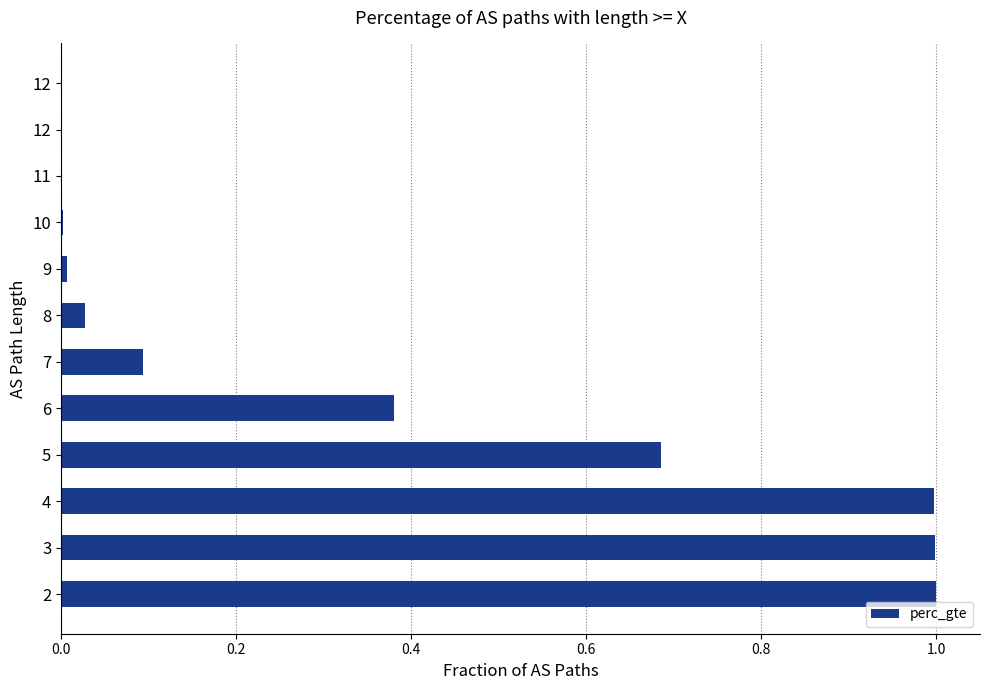

What is the average value?

0.3